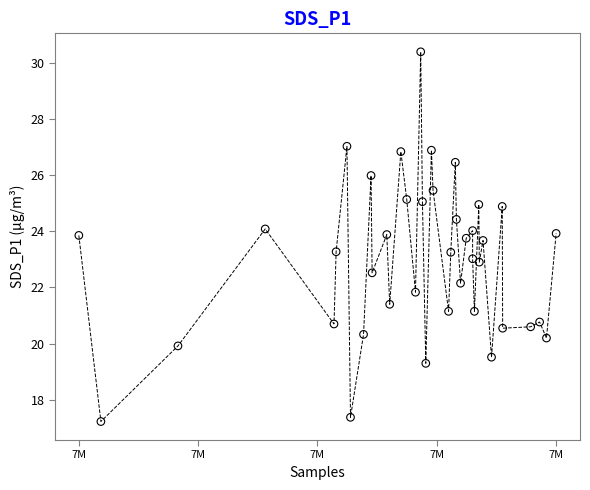

What is the range of X values (max minus min)?

14175.0